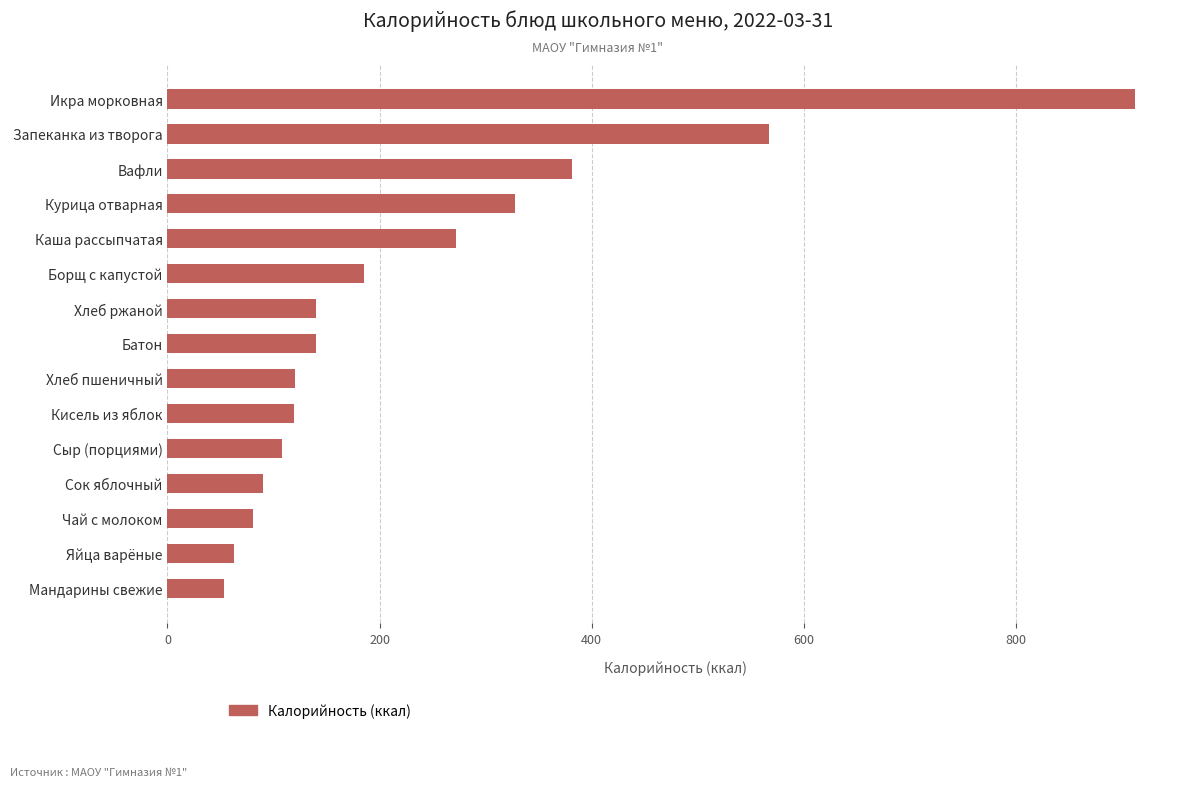

What is the label of the 9th bar from the top?

Хлеб пшеничный